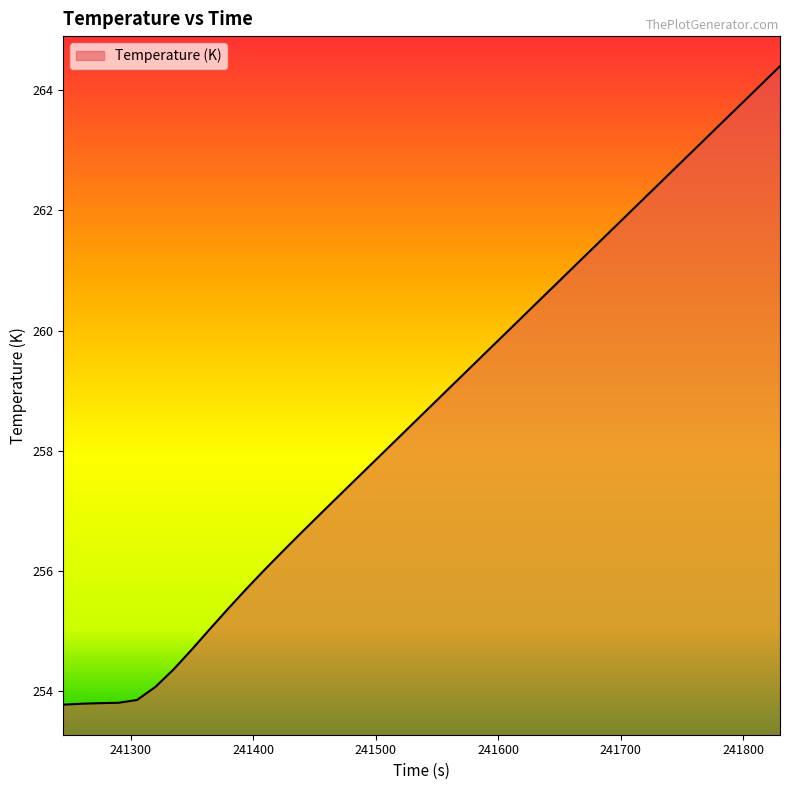

How many lines are shown in the chart?

1